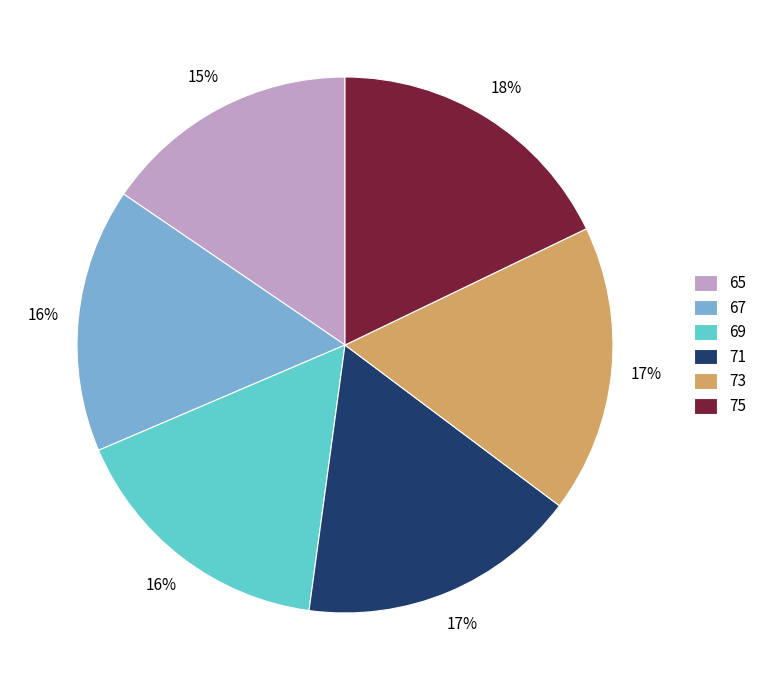

Combined, do 73 and 71 account for over 50%?

No